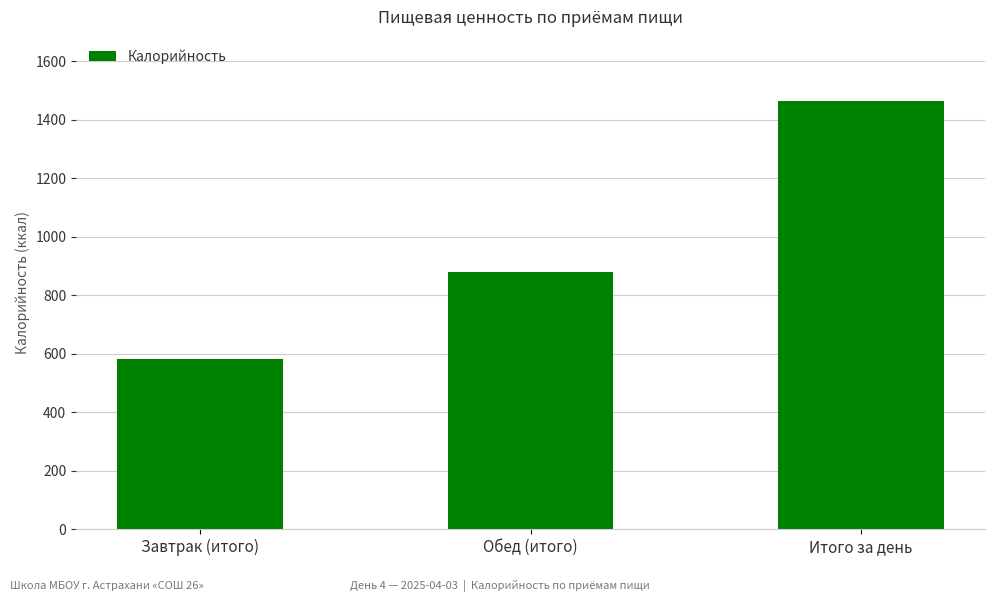

How many bars are there in total?

3